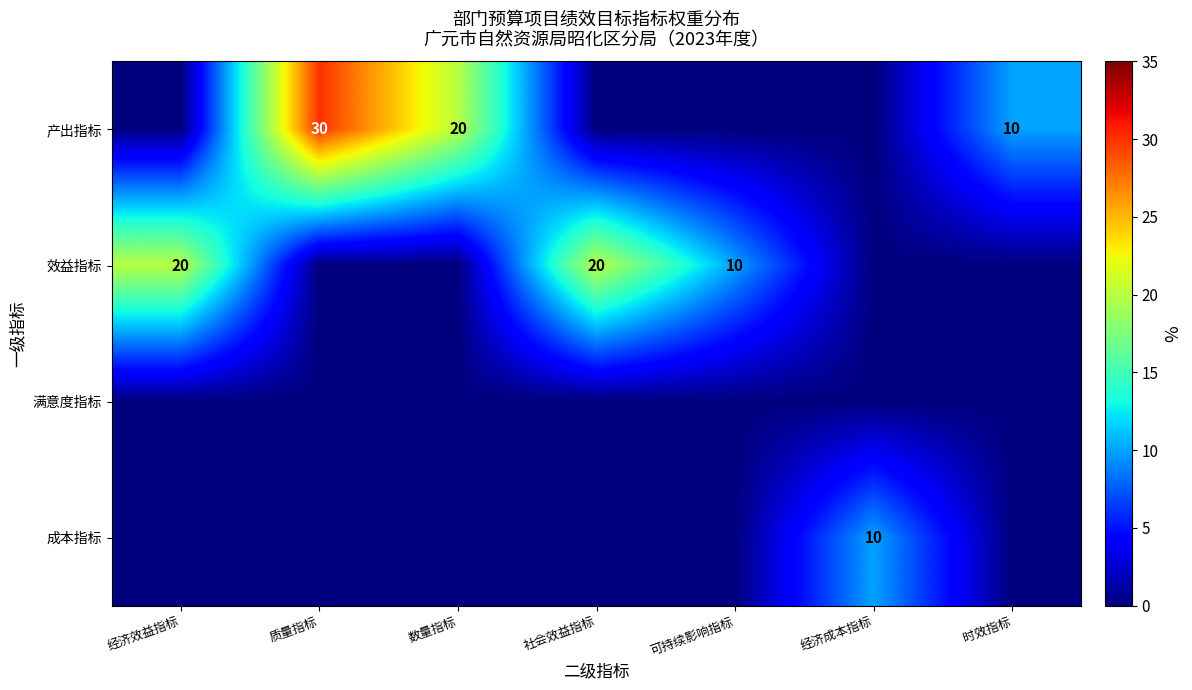

What is the difference between the highest and lowest values at 社会效益指标?

20